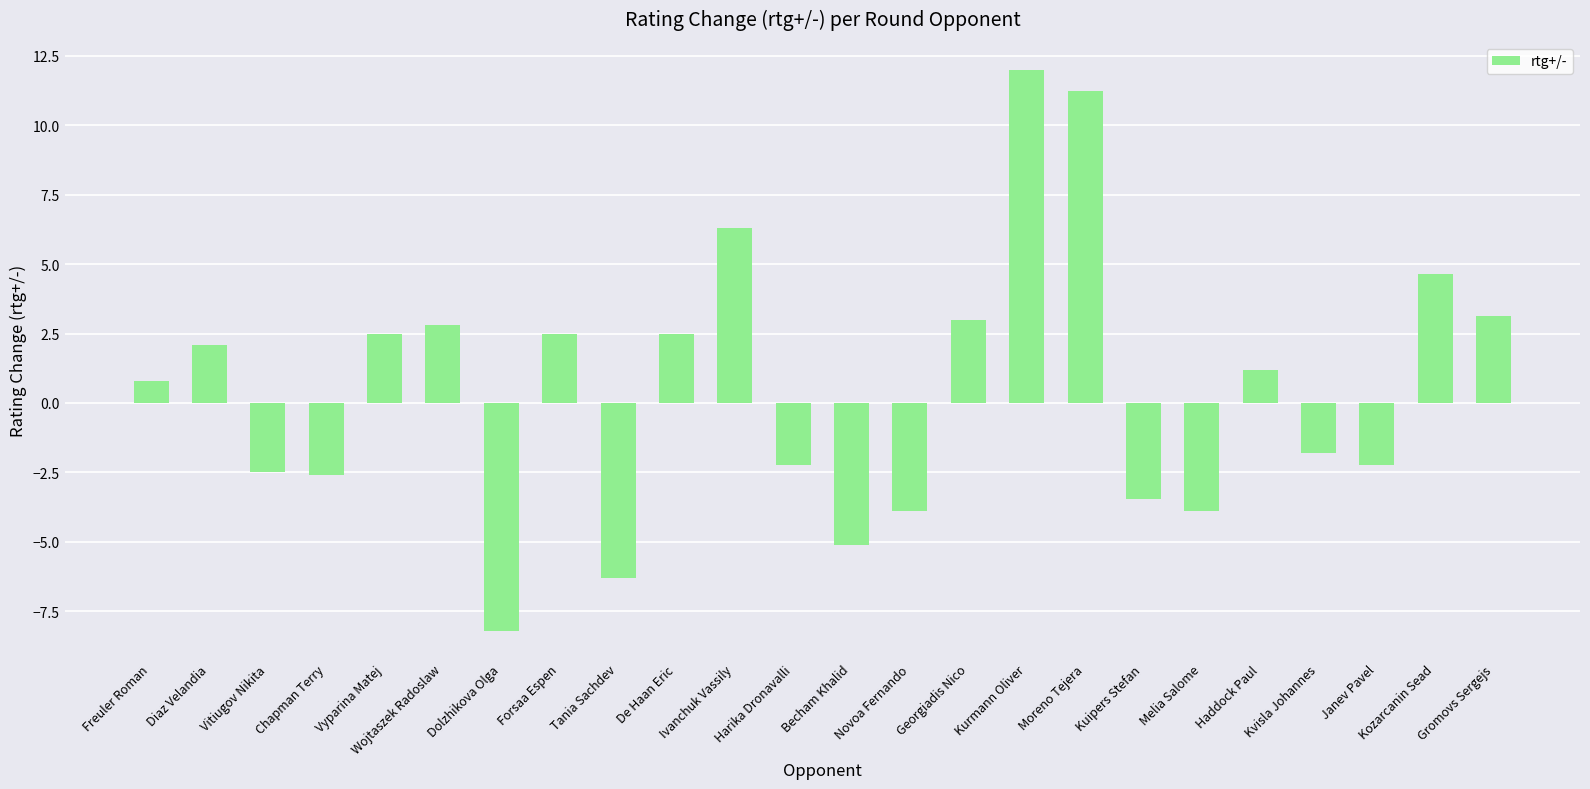

Are the bars grouped side by side (vs. stacked)?

No